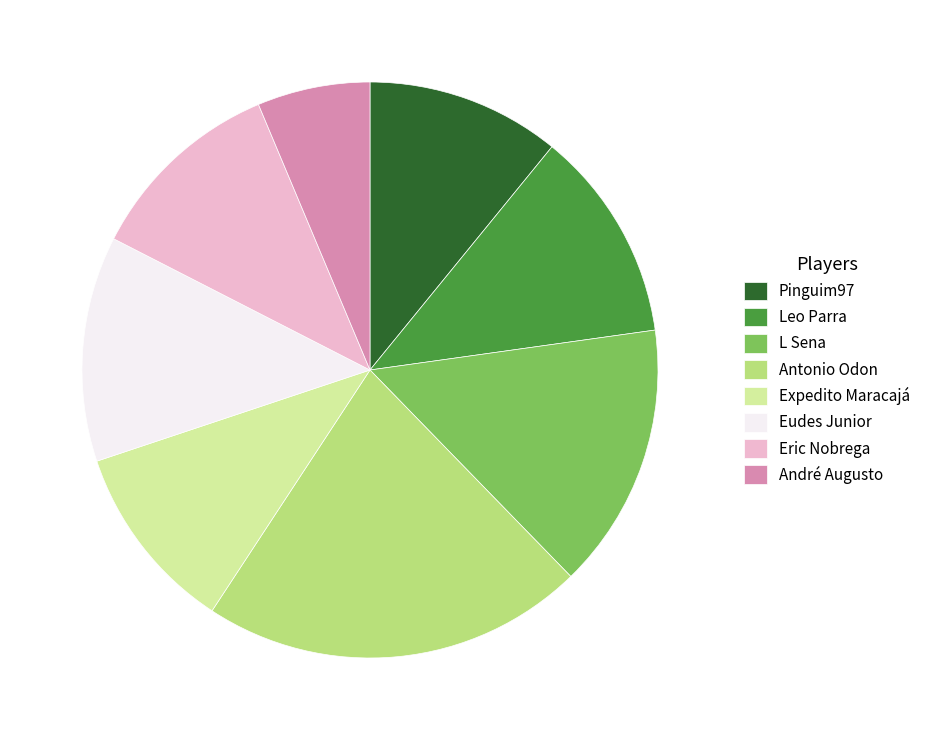

Do Leo Parra and André Augusto together represent more than half of the pie?

No